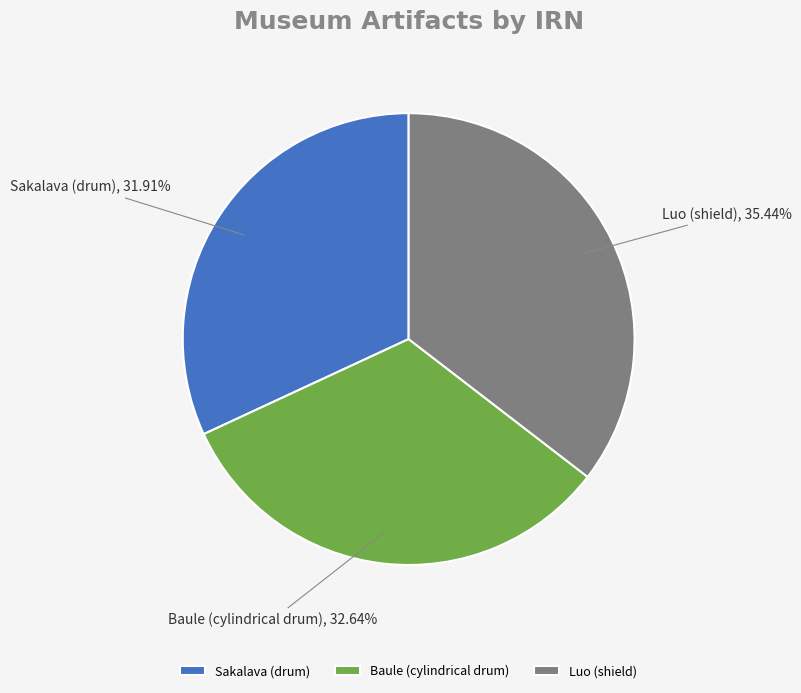

Is it true that Baule (cylindrical drum) is 43% of the pie?

False